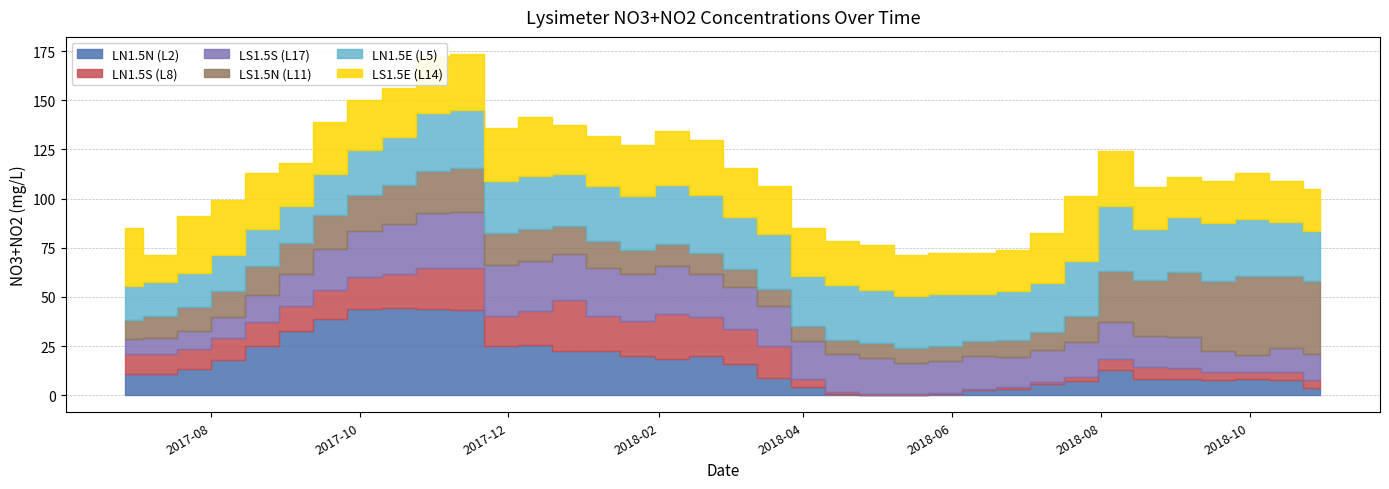

Which category has the highest value in the LS1.5S (L17) series?

2017-11-14